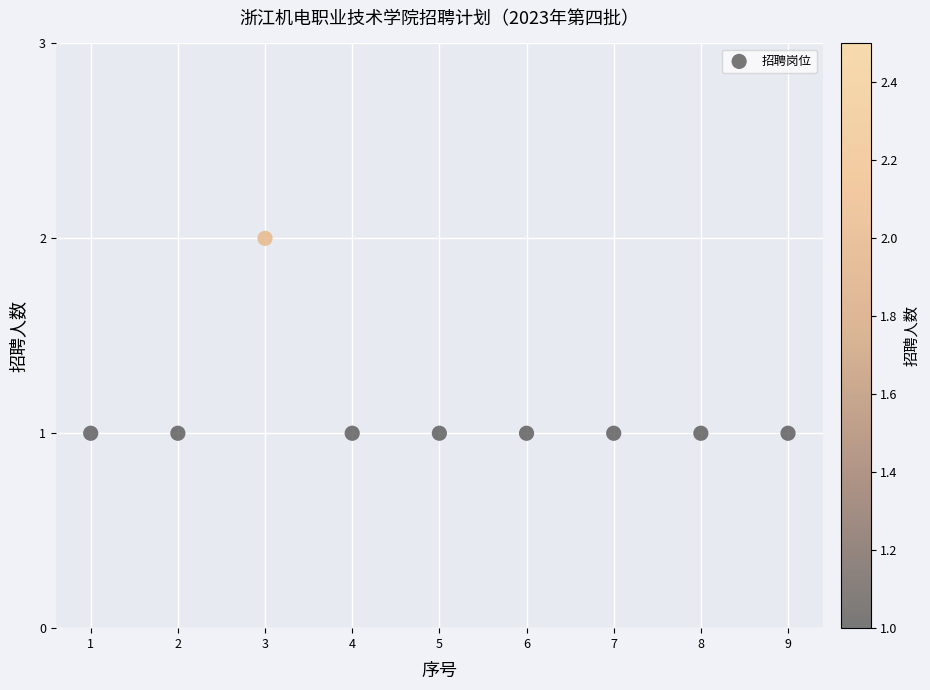

What is the average X value?

5